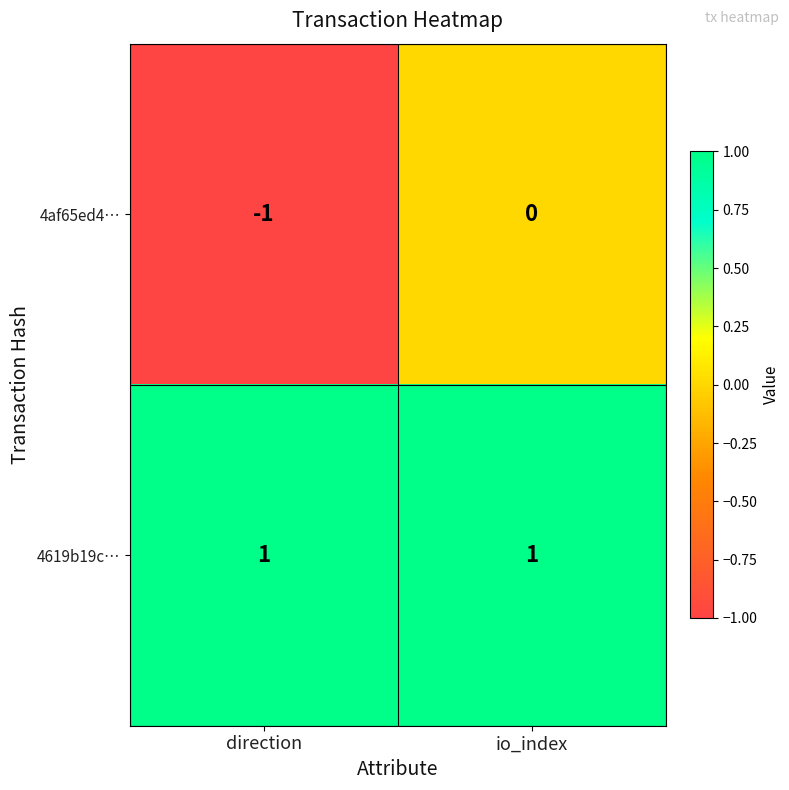

What is the maximum value shown in the chart?

1